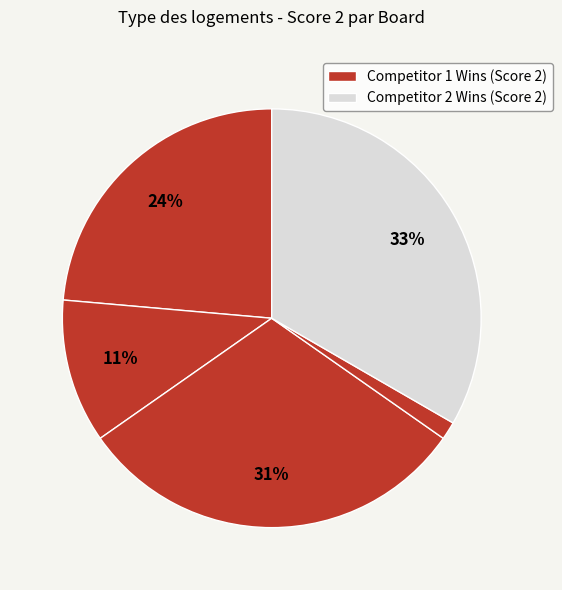

How many slices are in this pie chart?

5